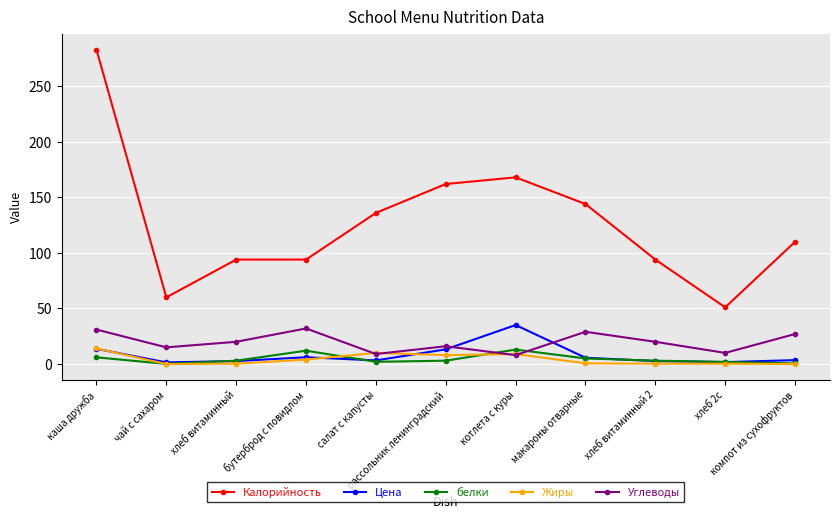

Which series has the largest range (max minus min)?

Калорийность